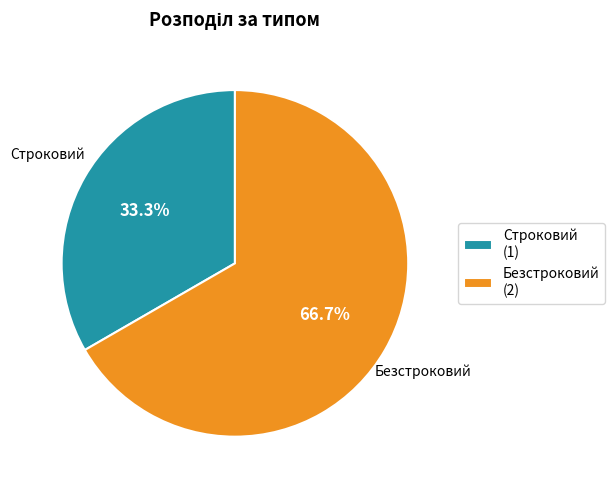

The Строковий slice represents 33% of the pie. True or false?

True